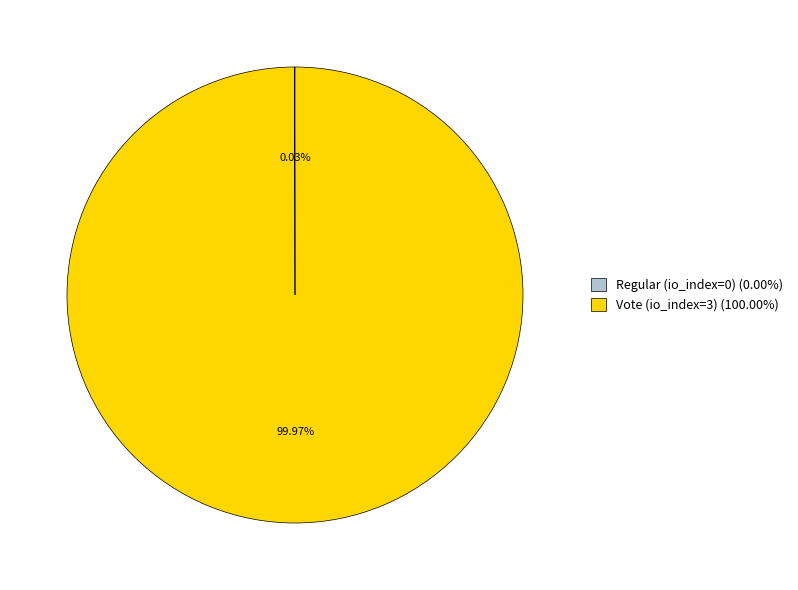

Is there any slice that represents more than half of the pie?

Yes